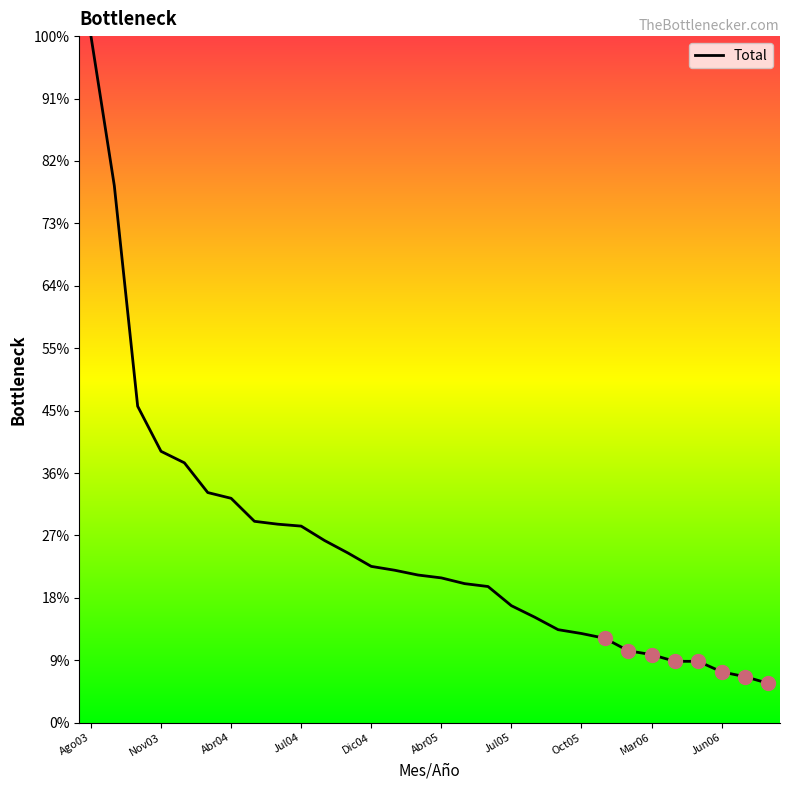

Is this an area chart (filled region under the line)?

No